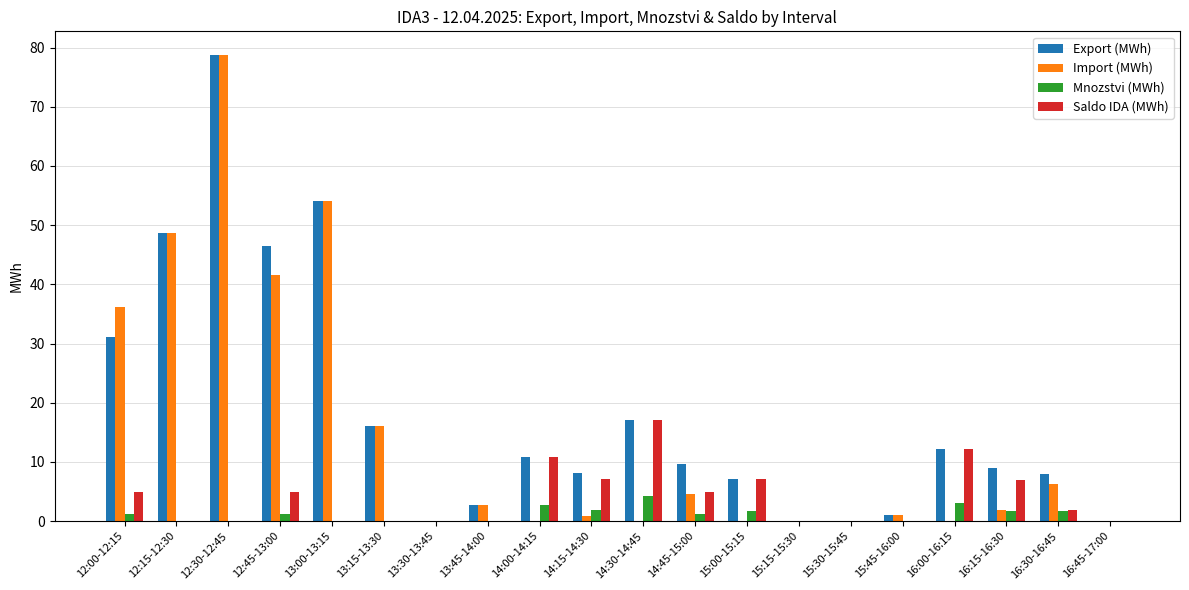

What is the sum of all Mnozstvi (MWh) values?

20.8